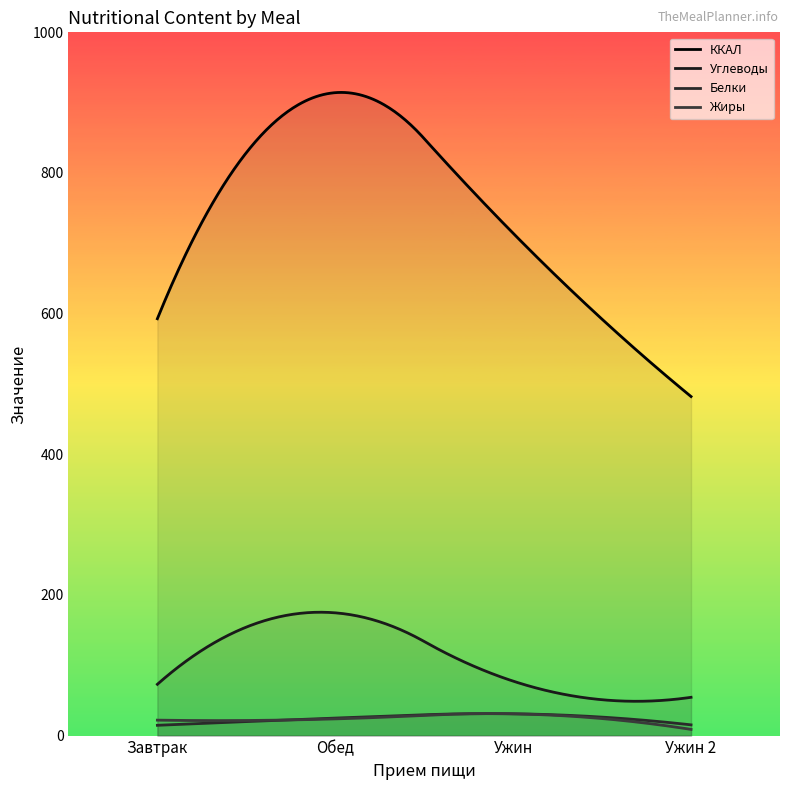

The value of Белки at Обед is 24.9. True or false?

True